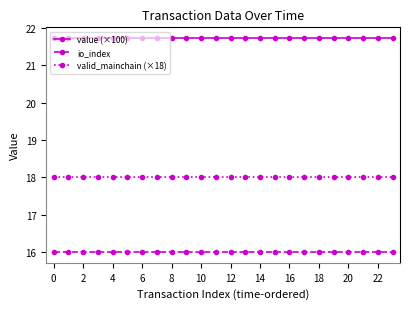

True or false: value (×100) and valid_mainchain (×18) intersect in this chart.

False